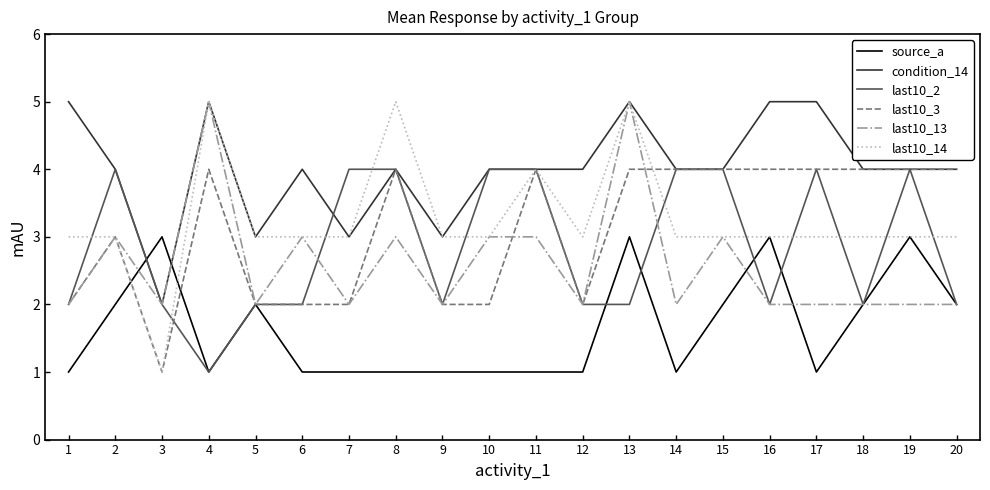

Count the last10_13 values in the range 2 to 3.

18